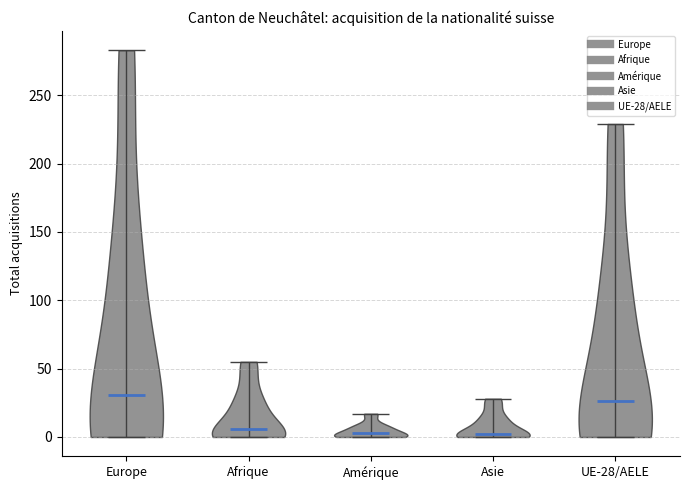

What is the highest point the violin for Afrique reaches on the y-axis? The values are not printed on the chart, so give them approximately, as read against the axis.

55